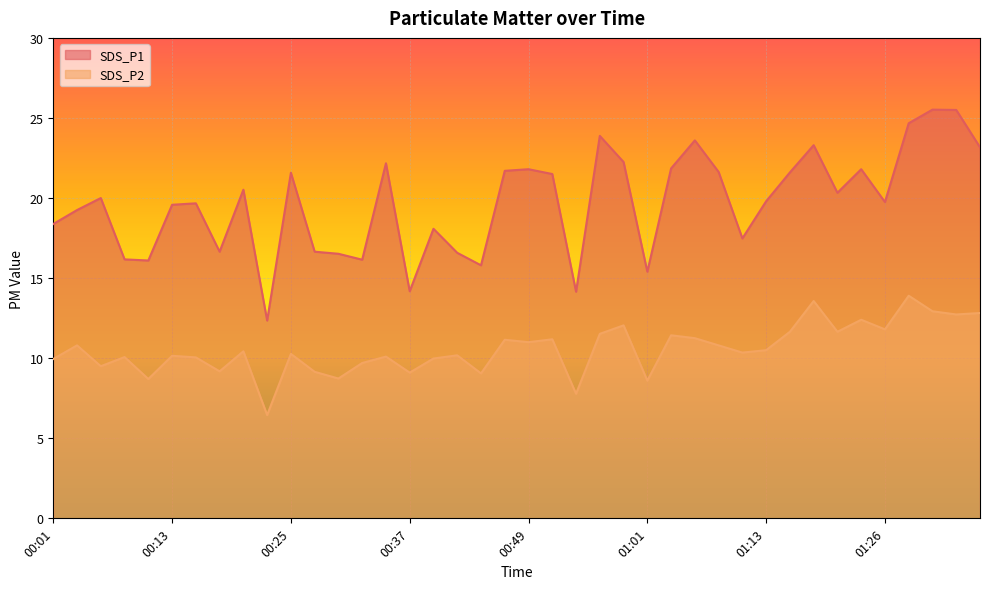

At how many categories does at least one series exceed 20?

19